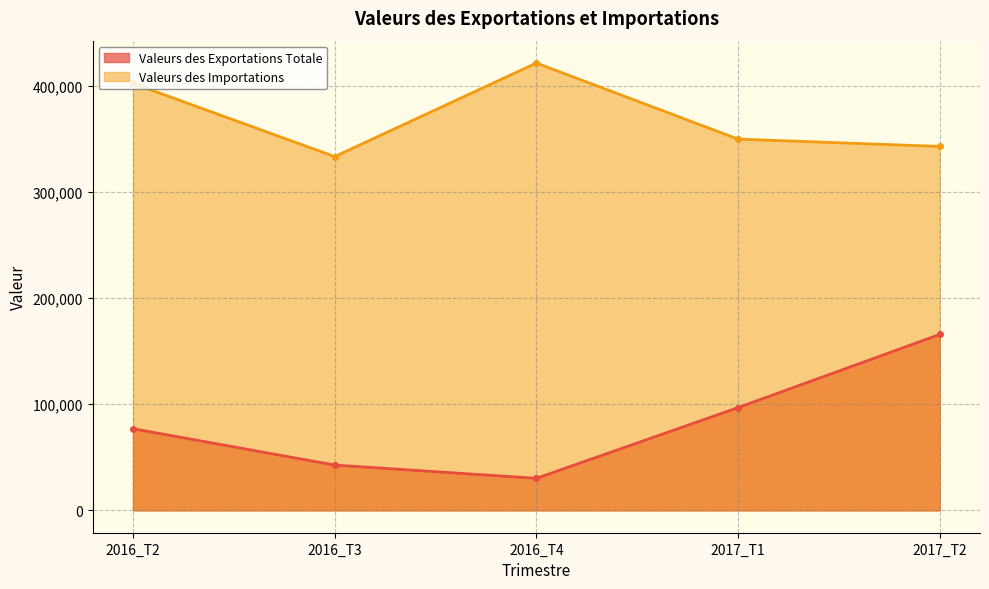

What is the sum of all Valeurs des Exportations Totale values?

412576.4